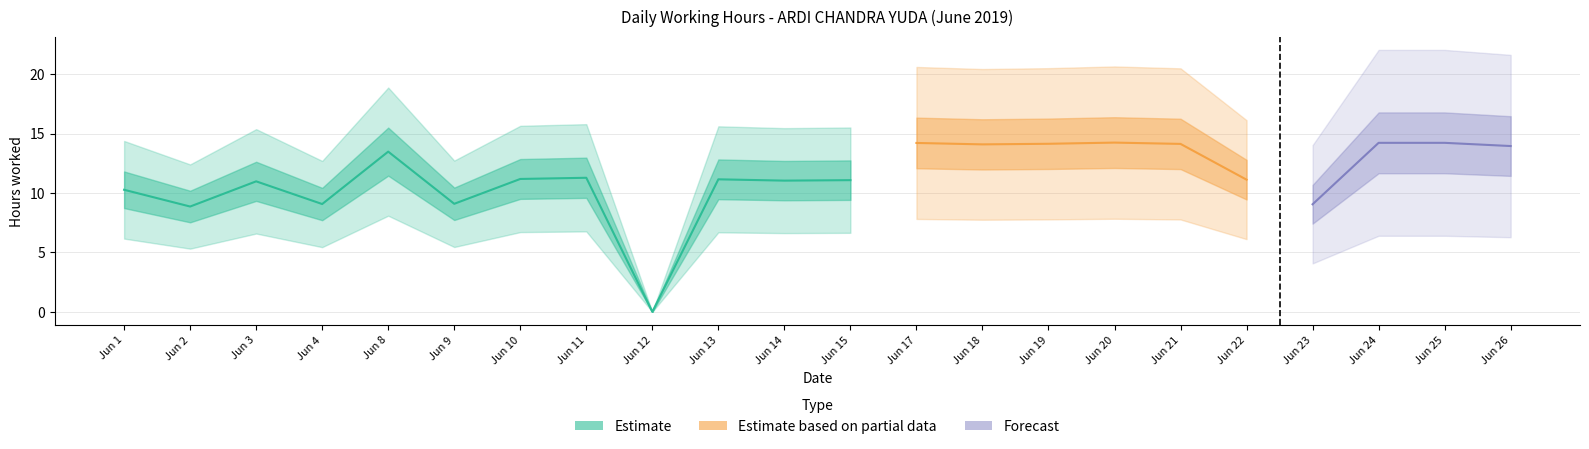

Read the value at 11.

11.3